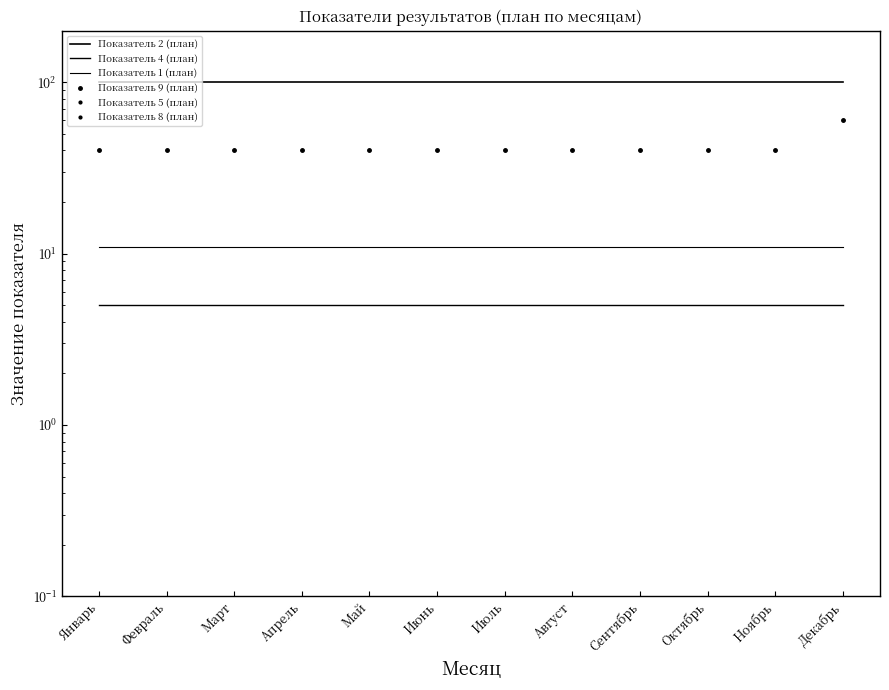

Read the Показатель 4 (план) value at Июль.

5